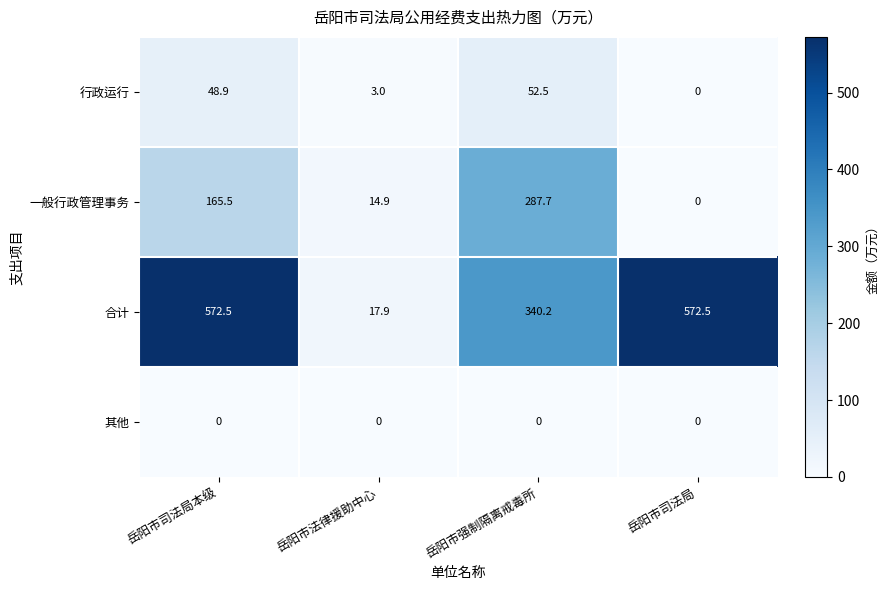

Is it true that 行政运行 equals 48.9 at 岳阳市司法局本级?

True